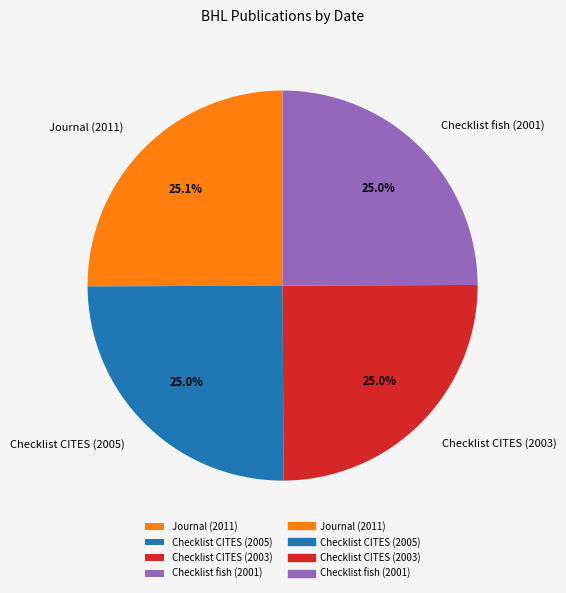

How many slices are in this pie chart?

4